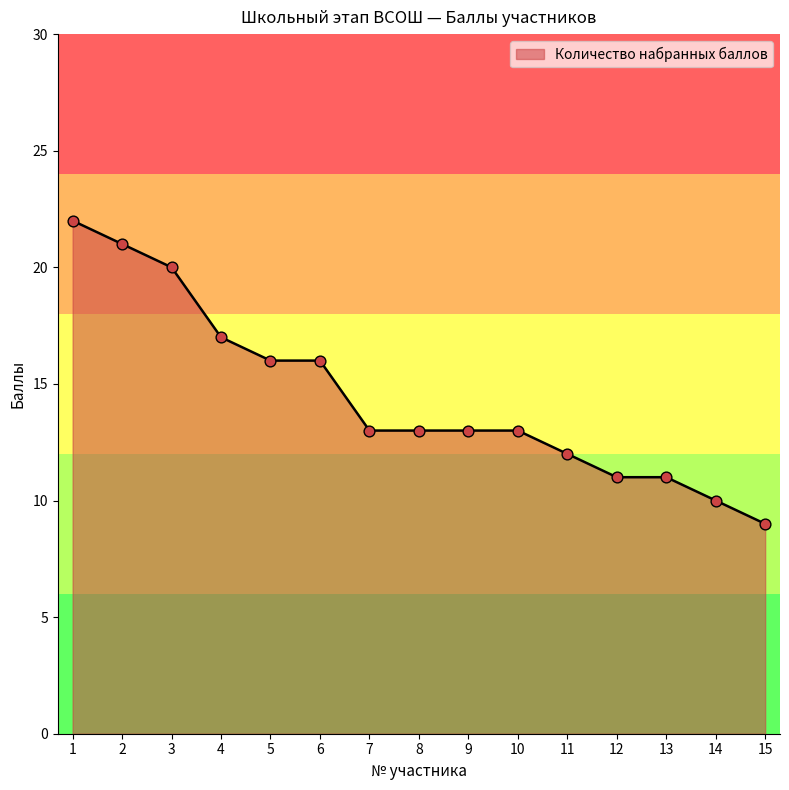

Between 11 and 8, which is larger?

8